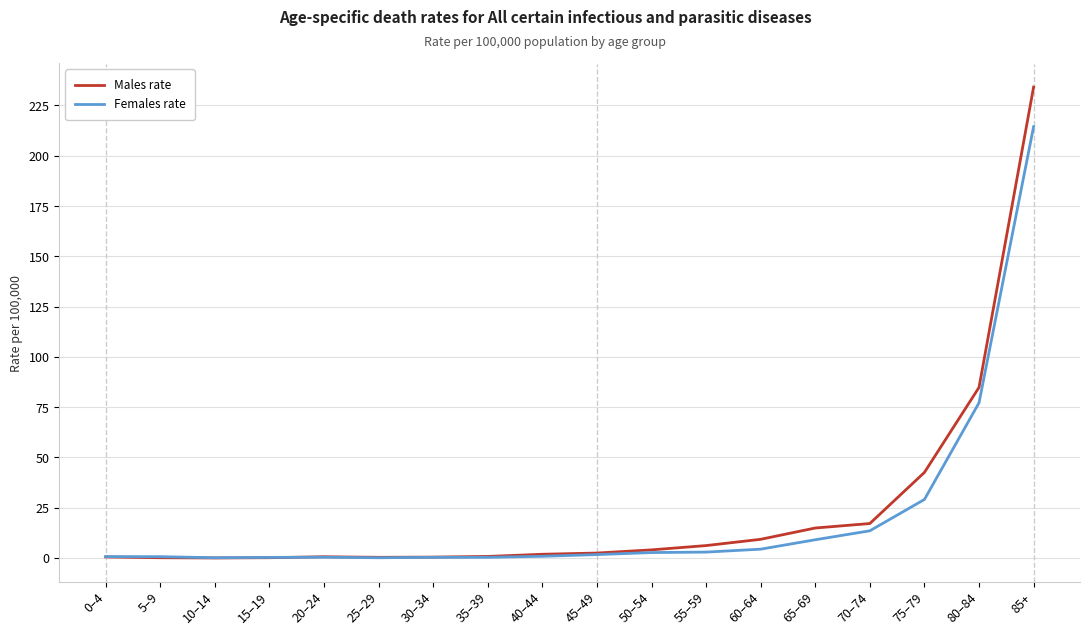

What is the average value of the Females rate series?

19.9